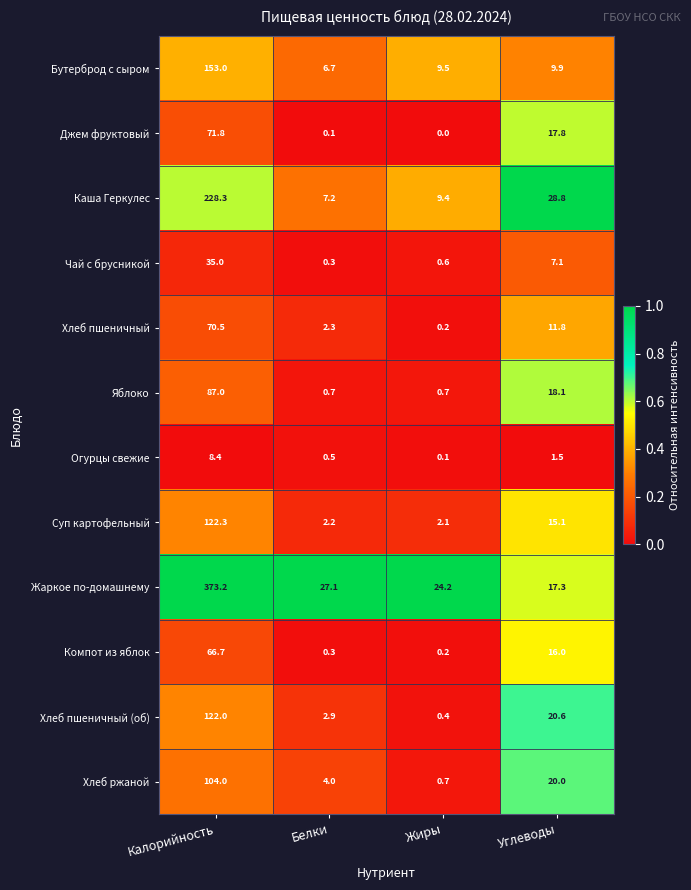

Where does the Каша Геркулес series first go above 28?

Калорийность